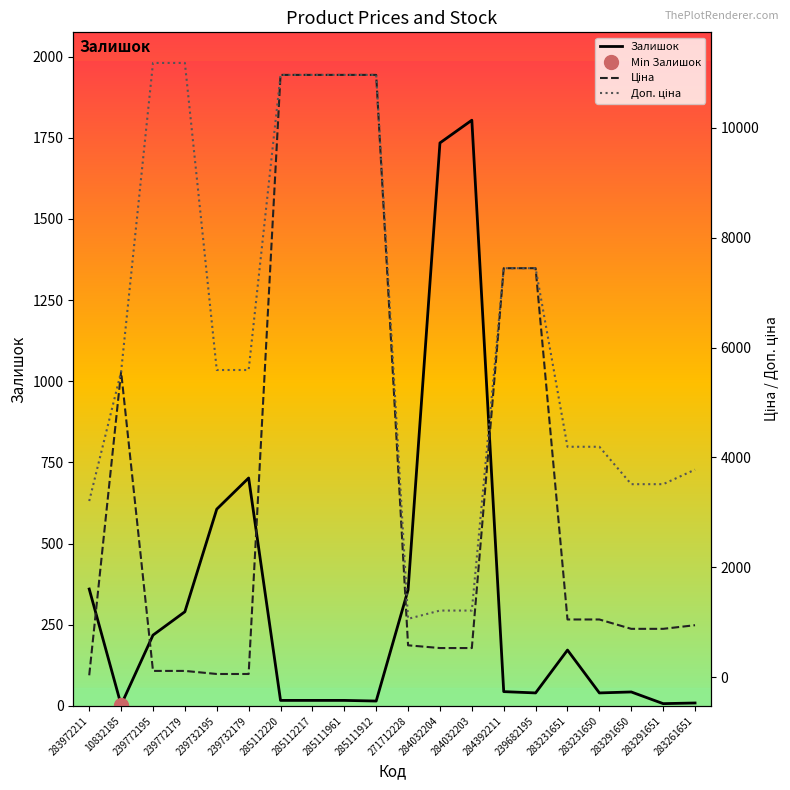

What is the average value of the Доп. ціна series?

6186.4